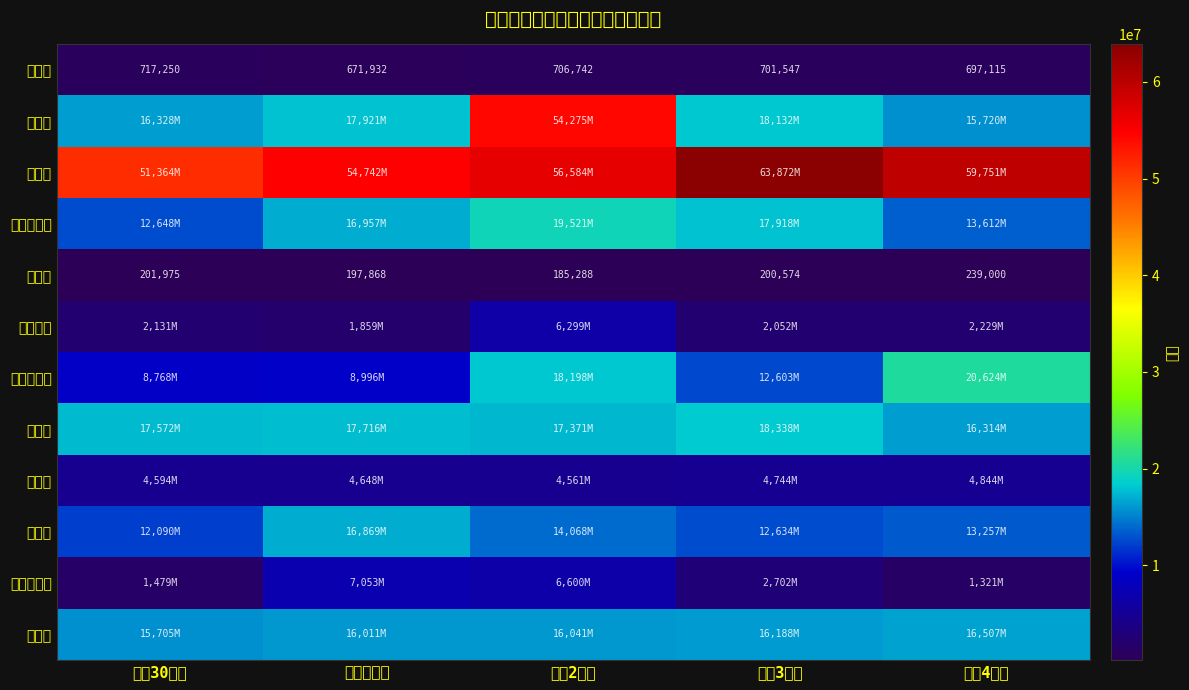

What is the average value of the 労働費 series?

204941